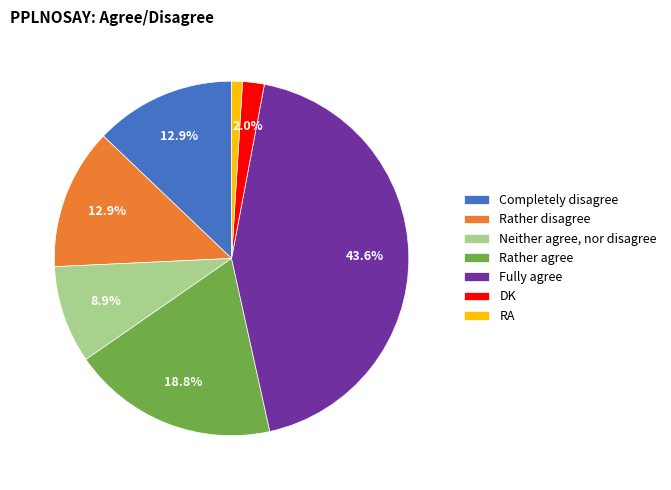

To the nearest percent, what portion does RA represent?

1%